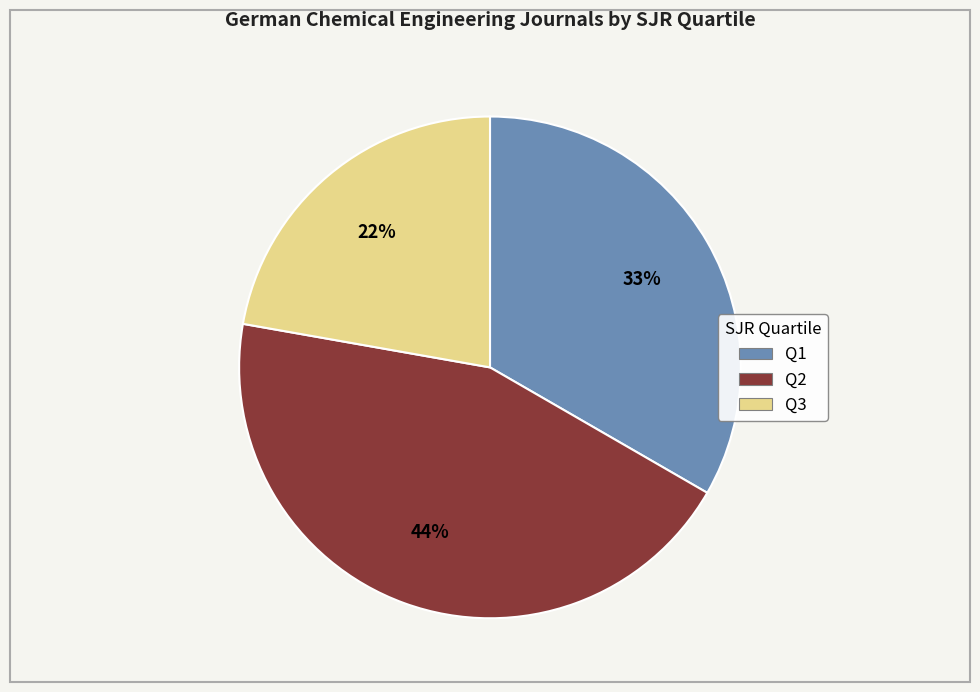

True or false: Q1 accounts for 19% of the total.

False